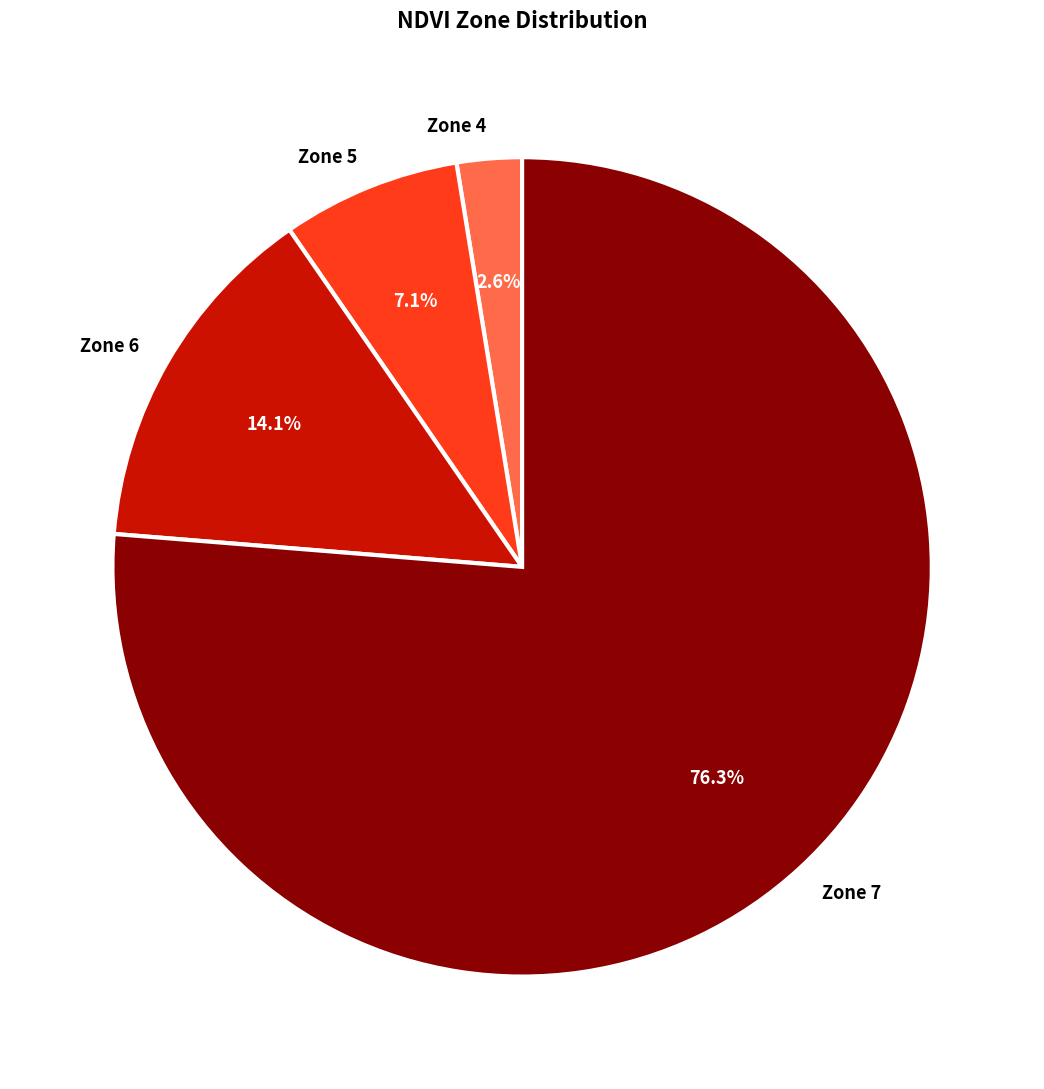

What is the ratio of the value at Zone 5 to the value at Zone 6?

0.5